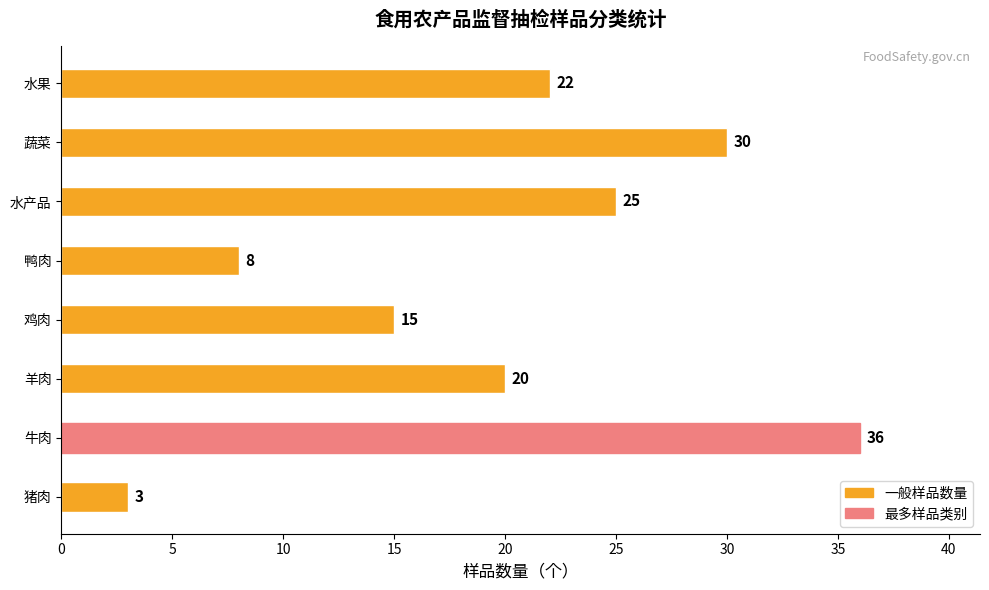

How many distinct data groups are displayed?

1